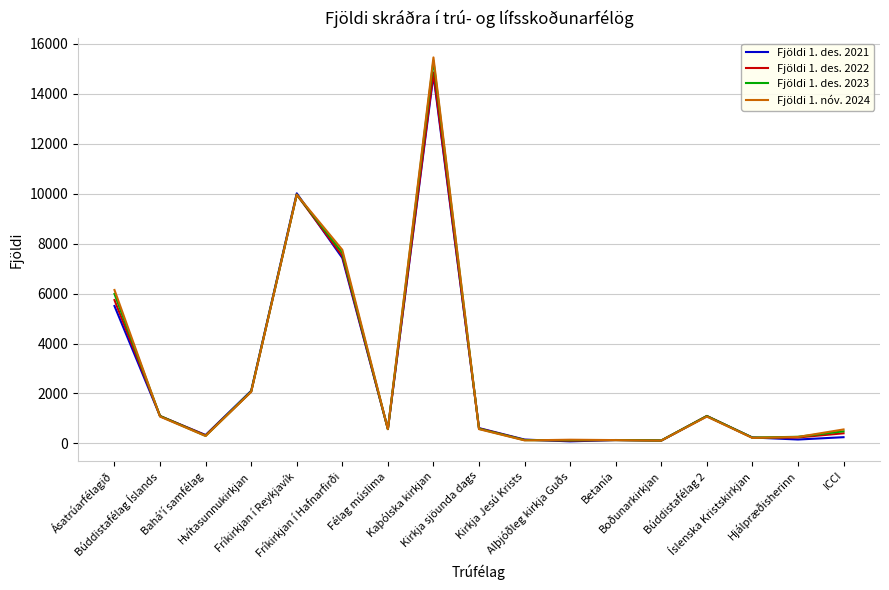

Which series has the widest spread of values?

Fjöldi 1. nóv. 2024